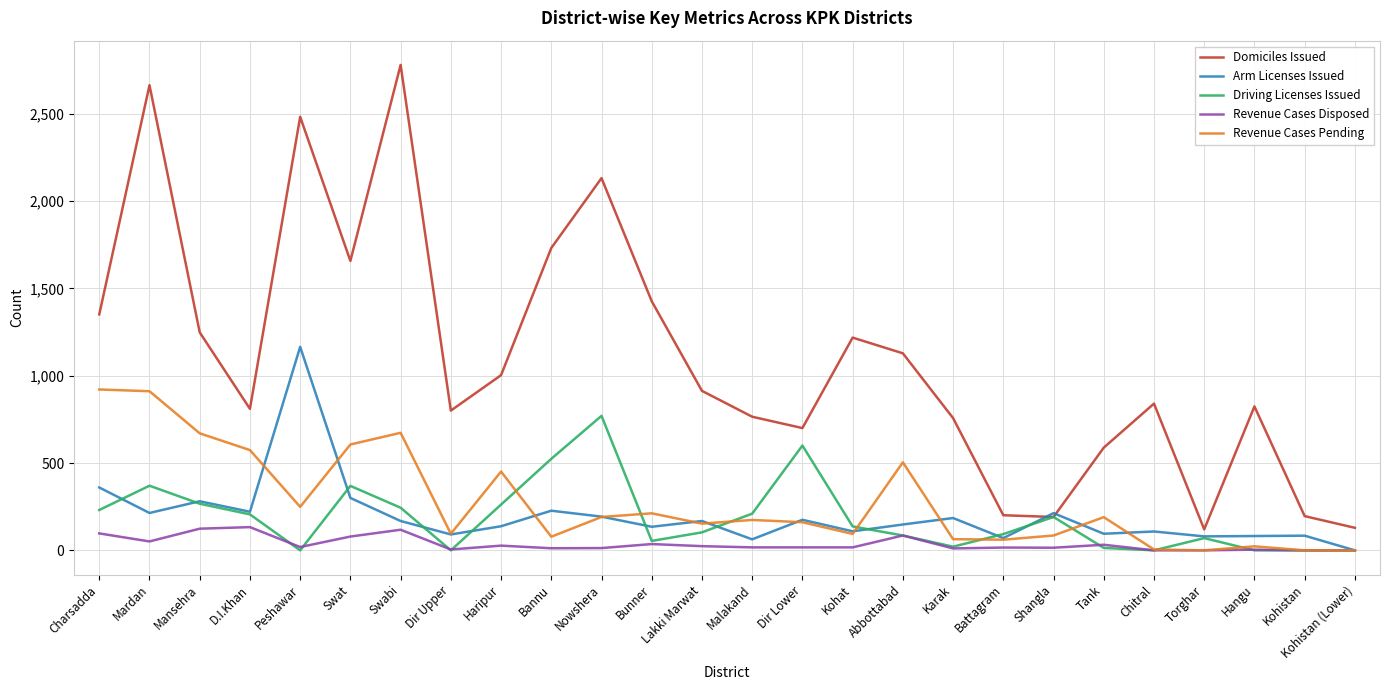

What is the total value across all series at Bunner?

1863